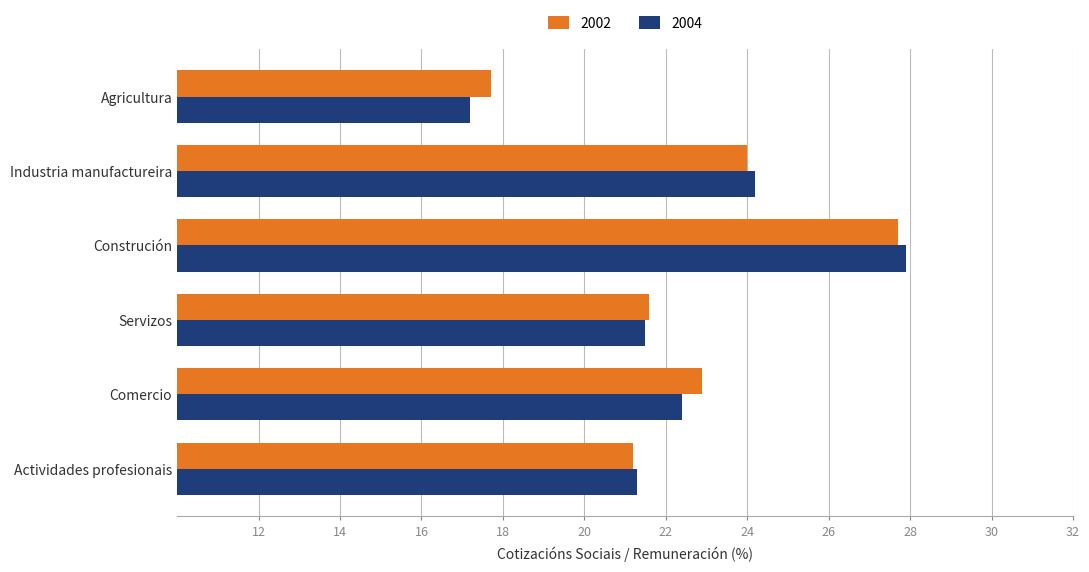

Between Agricultura and Servizos, which series saw the biggest shift?

2004